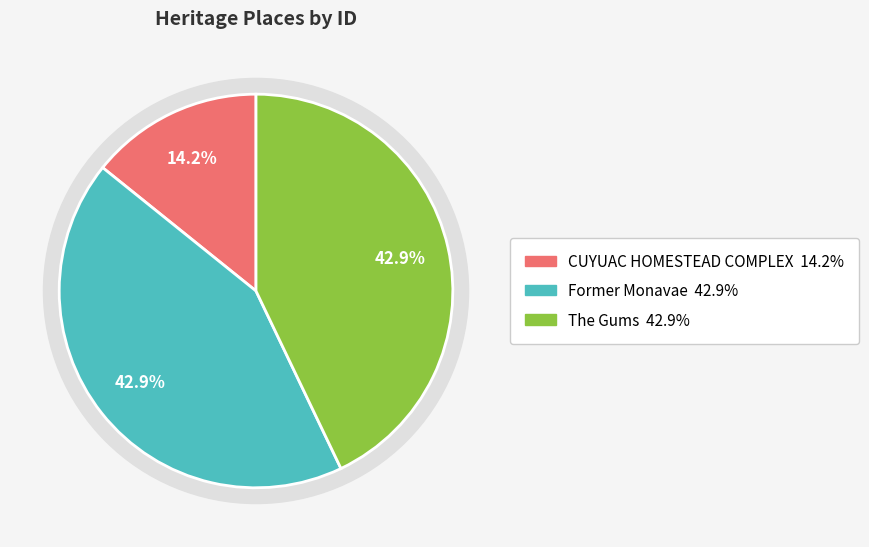

How many segments does this pie chart have?

3